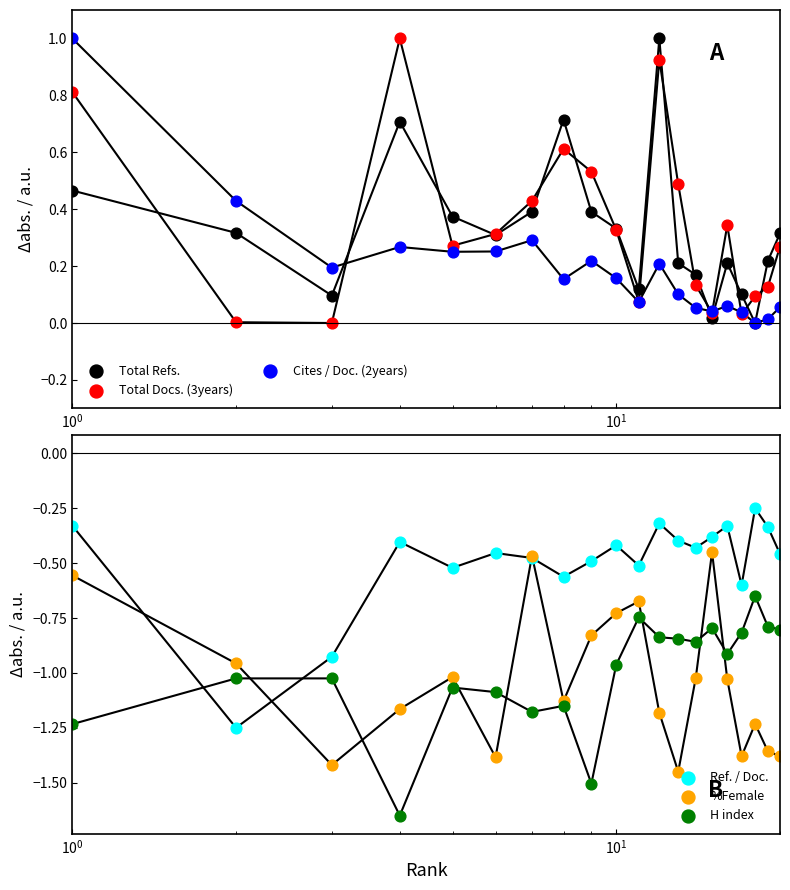

Which series reaches the maximum Y coordinate?

Total Refs.